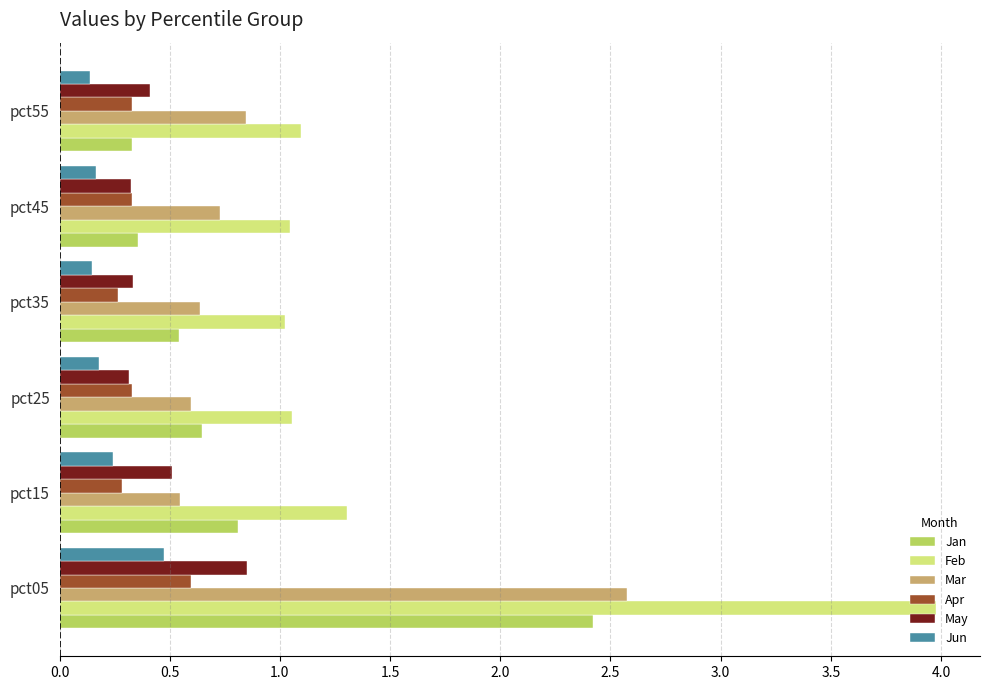

Which label corresponds to the largest value in the chart?

pct05